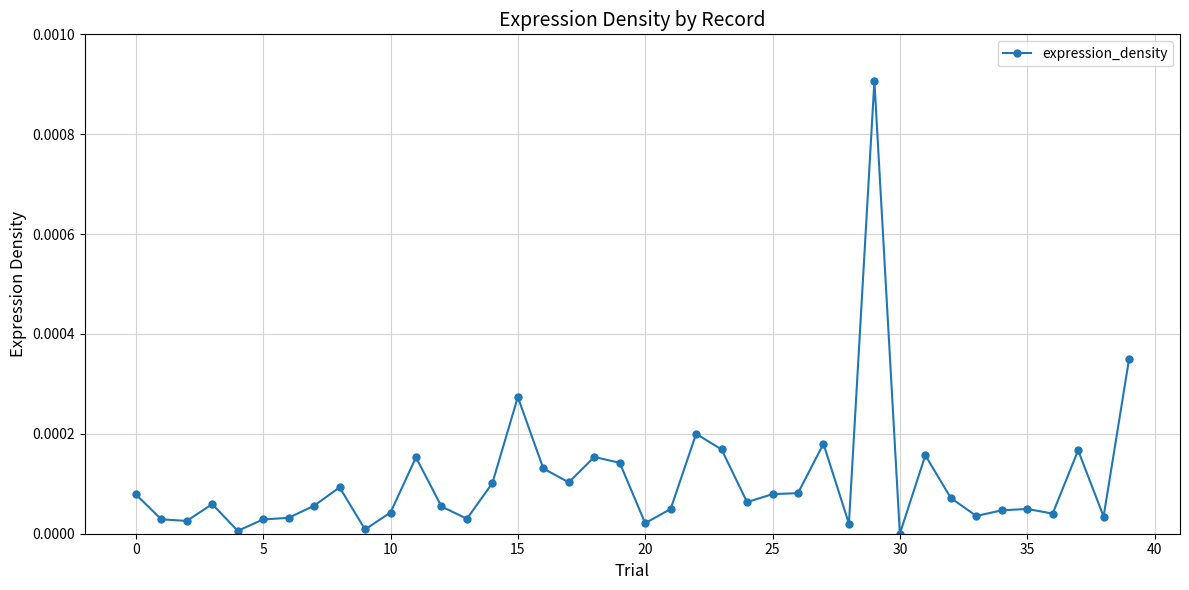

True or false: there are more than 2 points higher than both neighbors.

True